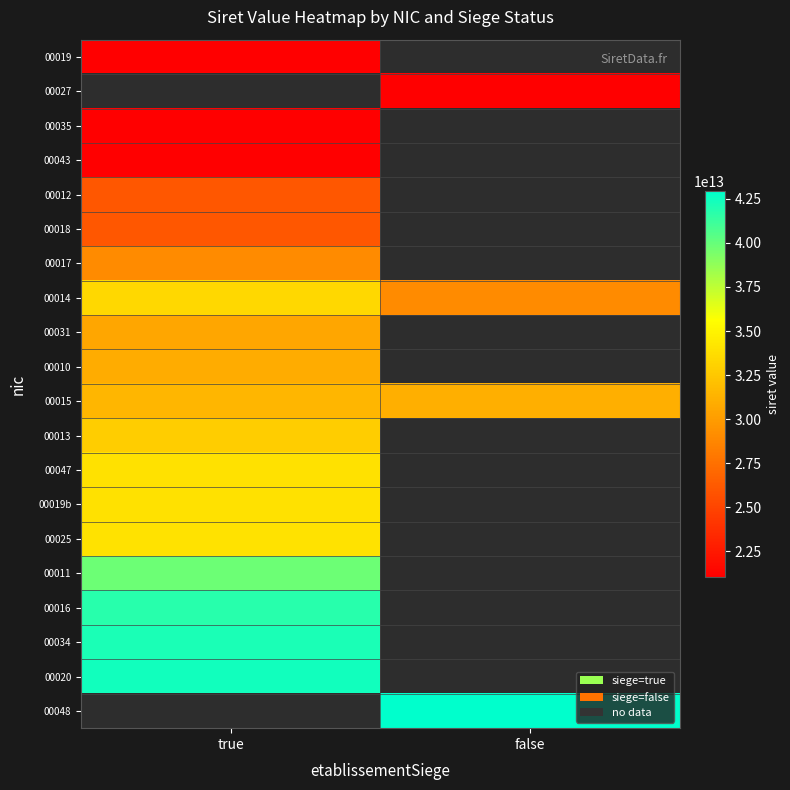

Is it true that 00011 equals 39862955000011.0 at true?

True